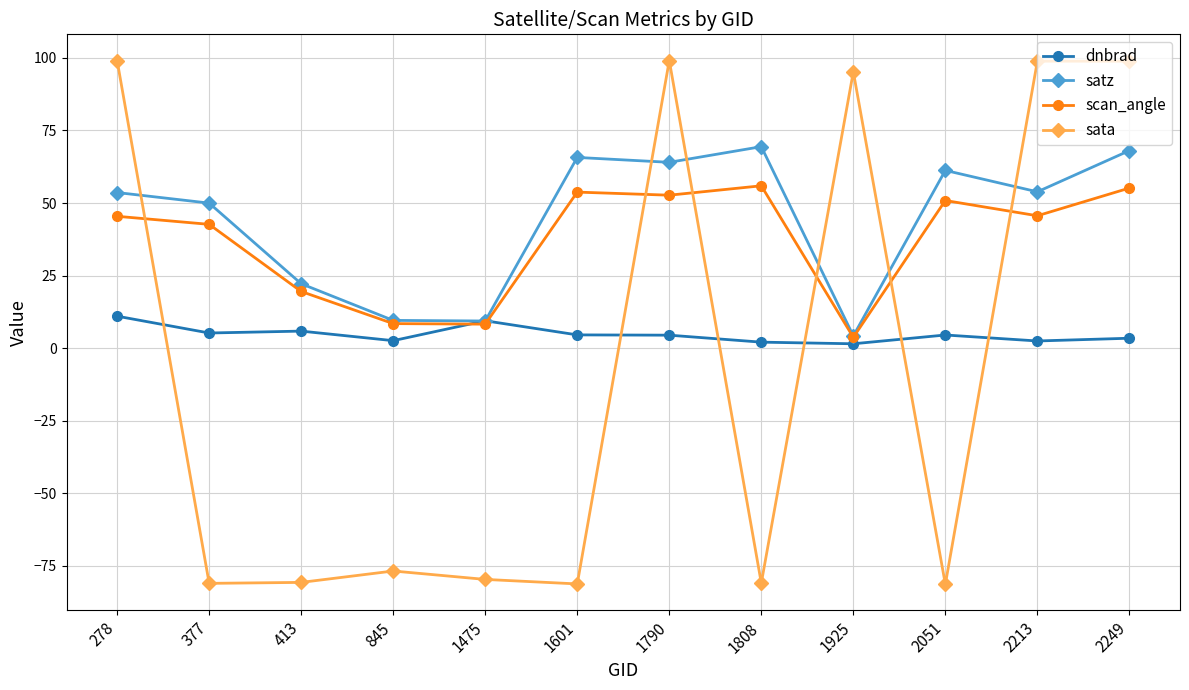

What is the spread (max minus min) of values at 2213?

96.4